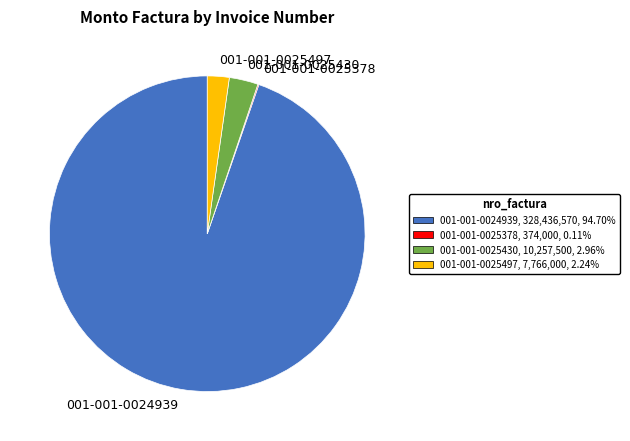

Combined, do 001-001-0024939 and 001-001-0025497 account for over 50%?

Yes